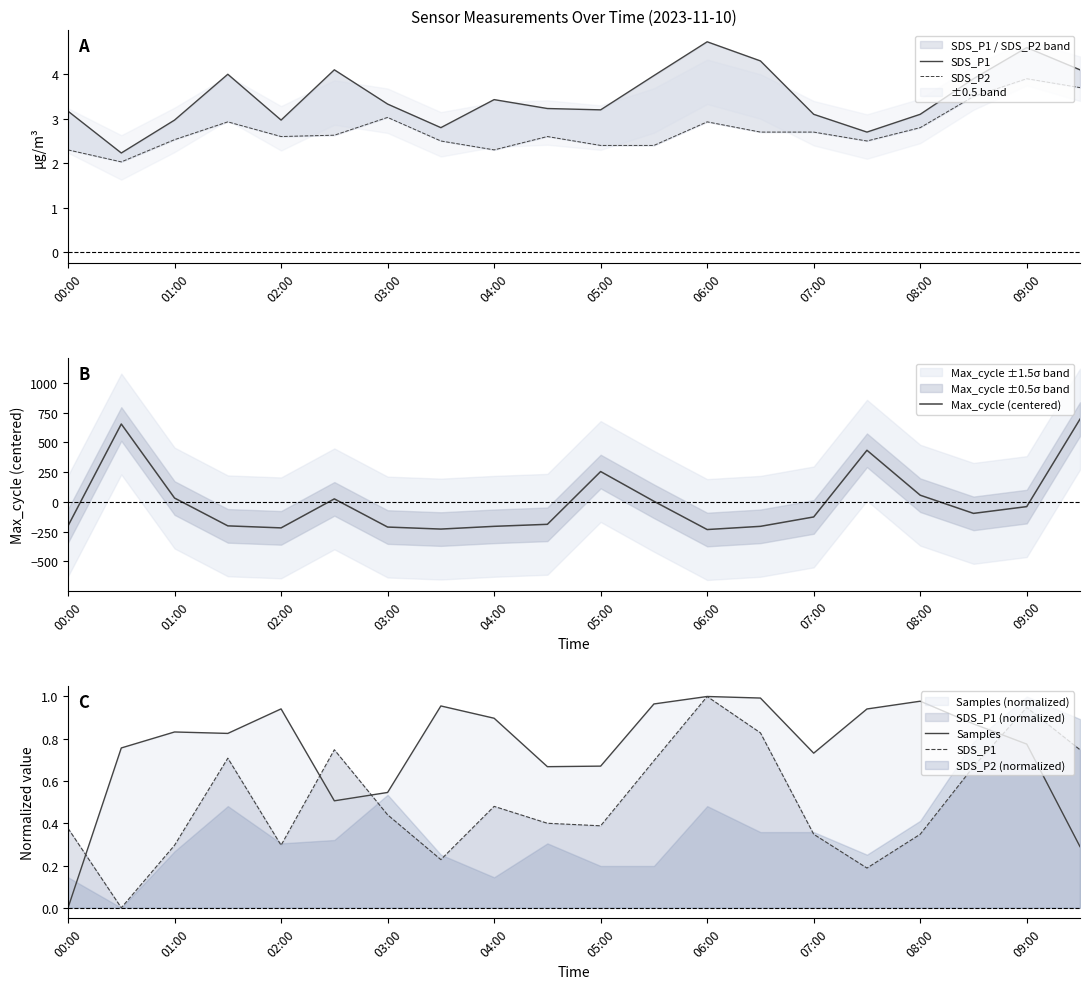

What is the maximum value for Max_cycle (centered)?

696.2